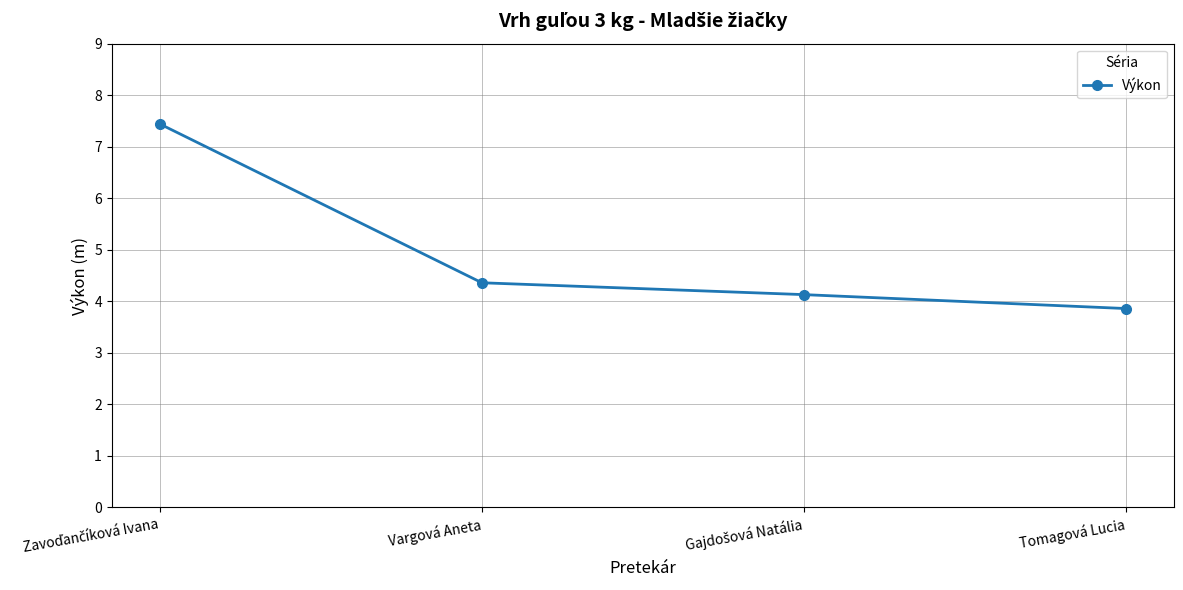

How many values are below 4?

1